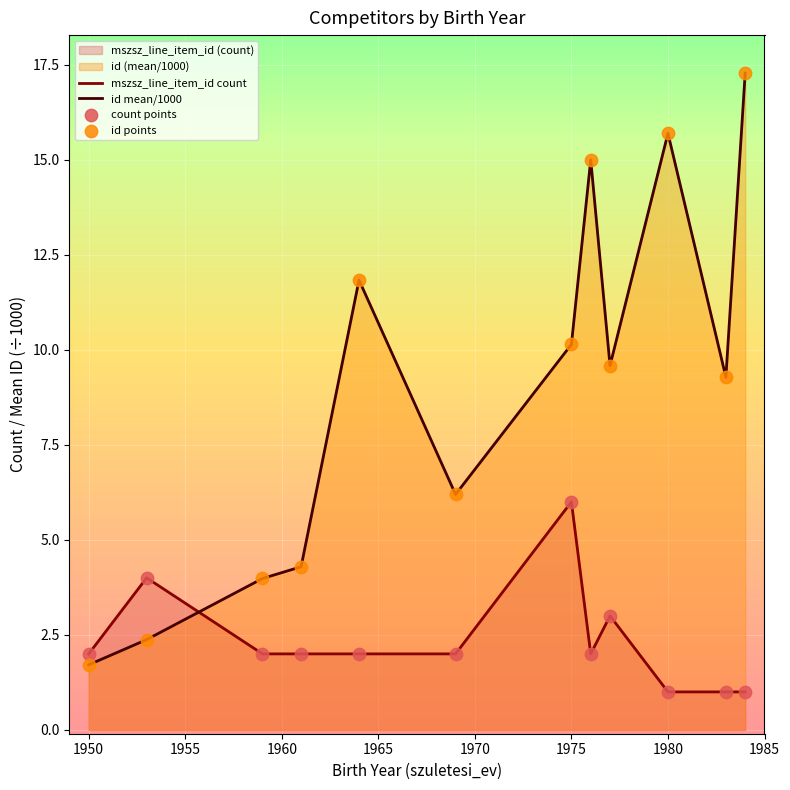

Is the value of mszsz_line_item_id count at 1950 greater than the value of id mean/1000 at 1980?

No